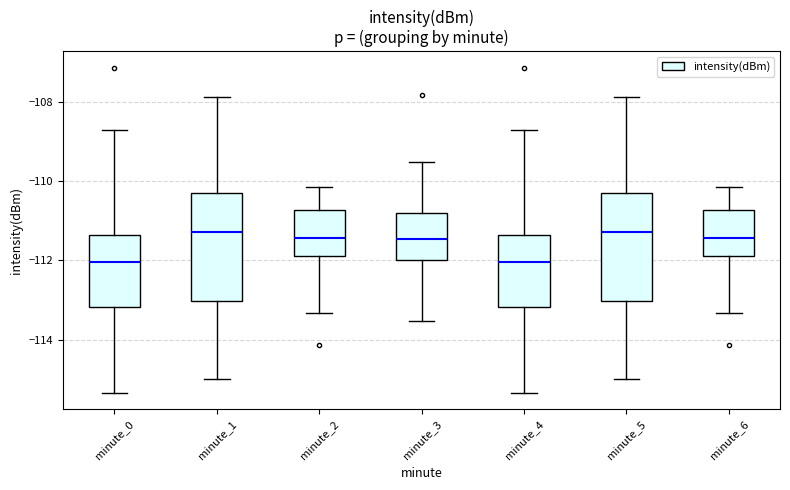

Reading left to right, read every box against the y-axis: the position of its median line, the range the box covers, and the ends of its whiskers. The values are not printed on the chart, so give them approximately, as read against the axis.

minute_0: median -112.0, box -113.2 to -111.4, whiskers -115.4 to -108.6
minute_1: median -111.2, box -113.0 to -110.4, whiskers -115.0 to -107.8
minute_2: median -111.4, box -111.8 to -110.8, whiskers -113.4 to -110.2
minute_3: median -111.4, box -112.0 to -110.8, whiskers -113.6 to -109.6
minute_4: median -112.0, box -113.2 to -111.4, whiskers -115.4 to -108.6
minute_5: median -111.2, box -113.0 to -110.4, whiskers -115.0 to -107.8
minute_6: median -111.4, box -111.8 to -110.8, whiskers -113.4 to -110.2